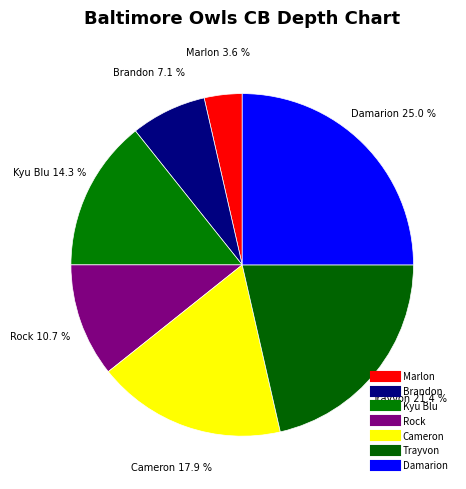

To the nearest percent, what is the average slice percentage?

14%